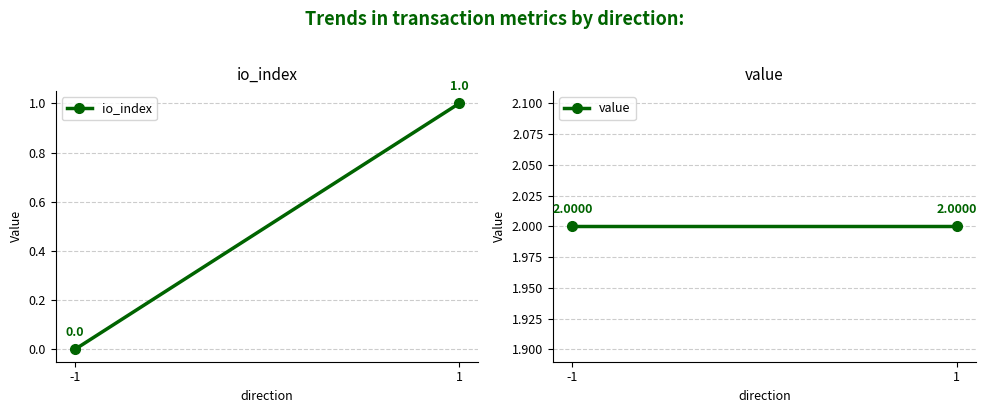

Which label corresponds to the largest value in the chart?

-1